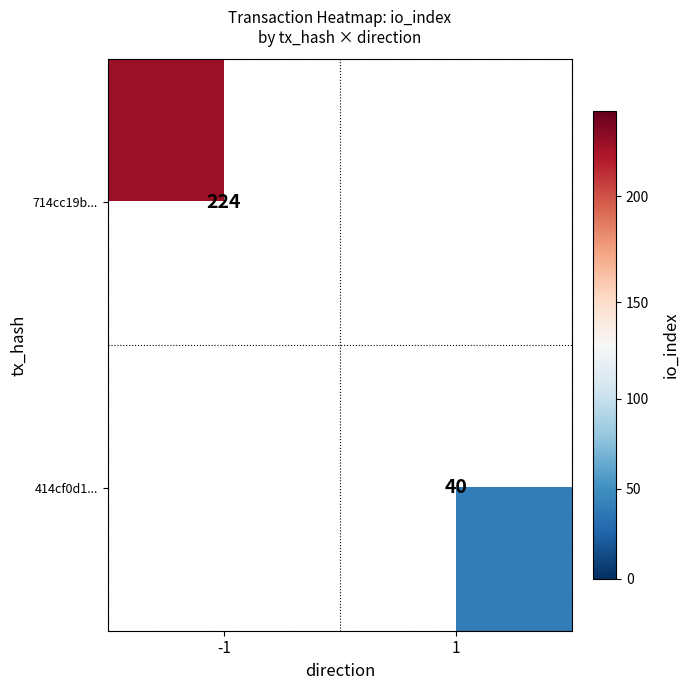

True or false: 414cf0d1... has a value of 16 at 1.

False